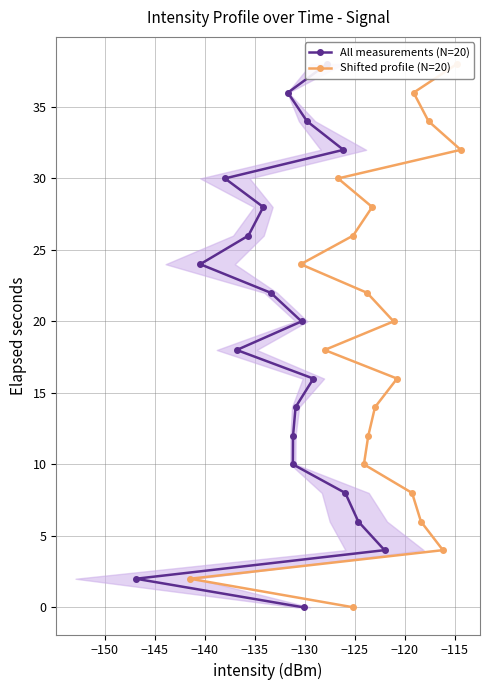

True or false: All measurements (N=20) and Shifted profile (N=20) cross at least once.

False